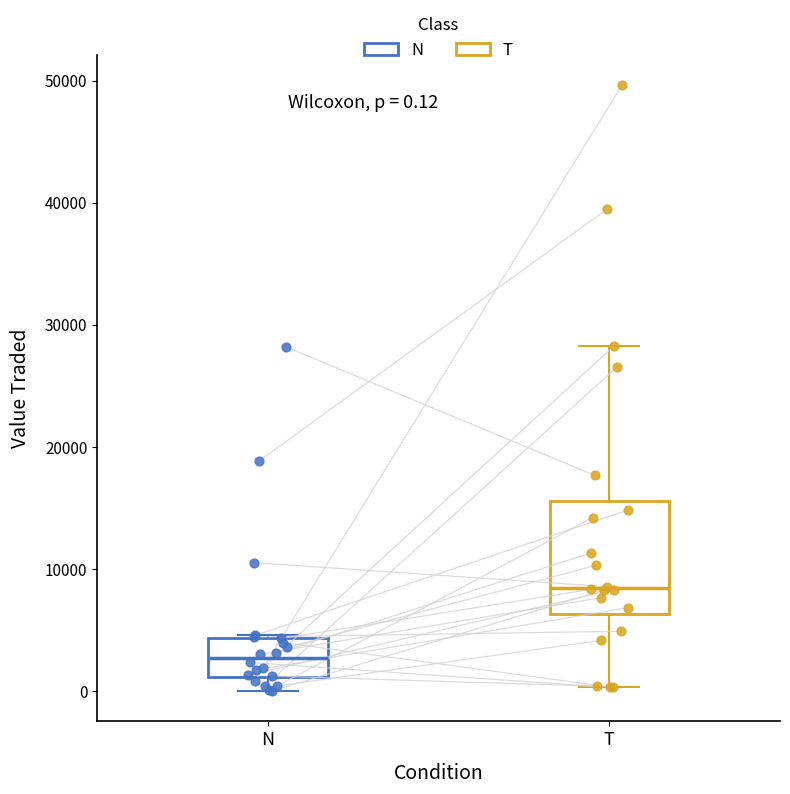

Which box has the highest median line?

T